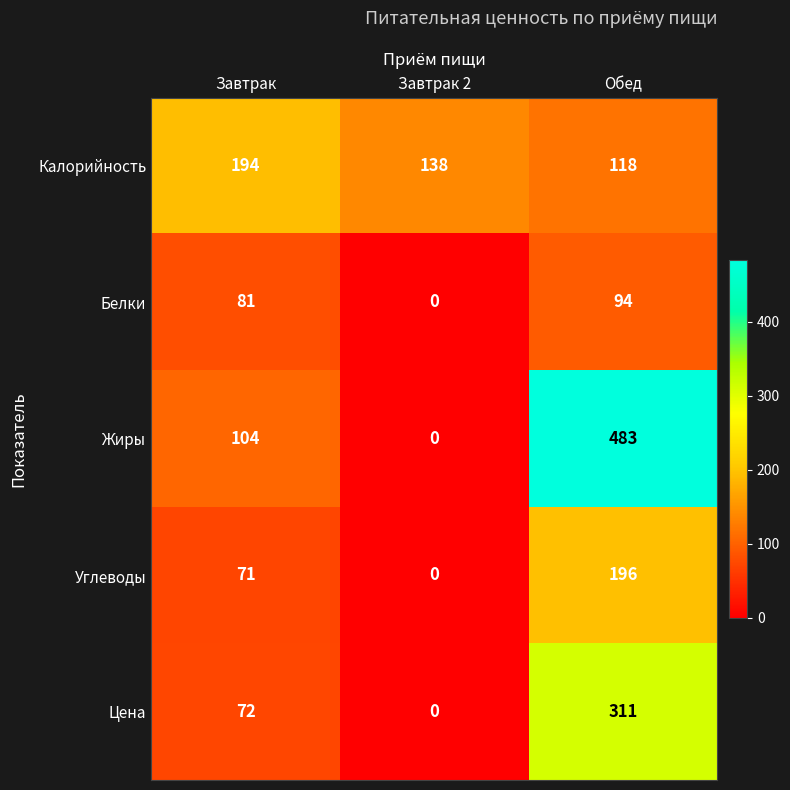

Which series has the largest total across all categories?

Жиры